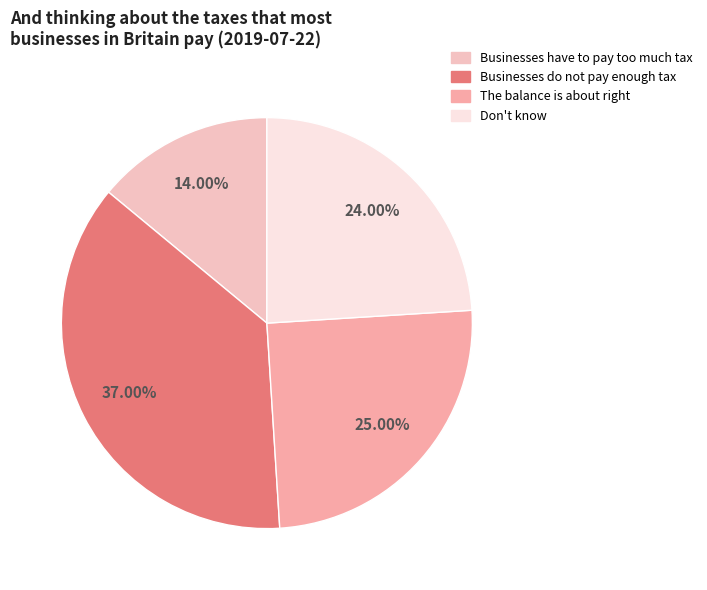

Rank the categories by value from lowest to highest.

Businesses have to pay too much tax, Don't know, The balance is about right, Businesses do not pay enough tax